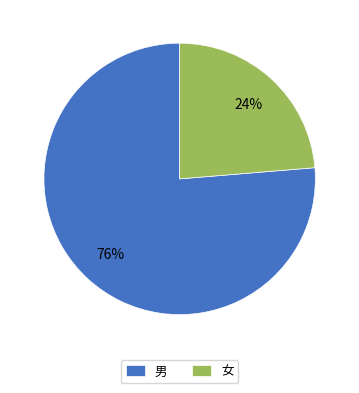

To the nearest percent, what portion does 男 represent?

76%